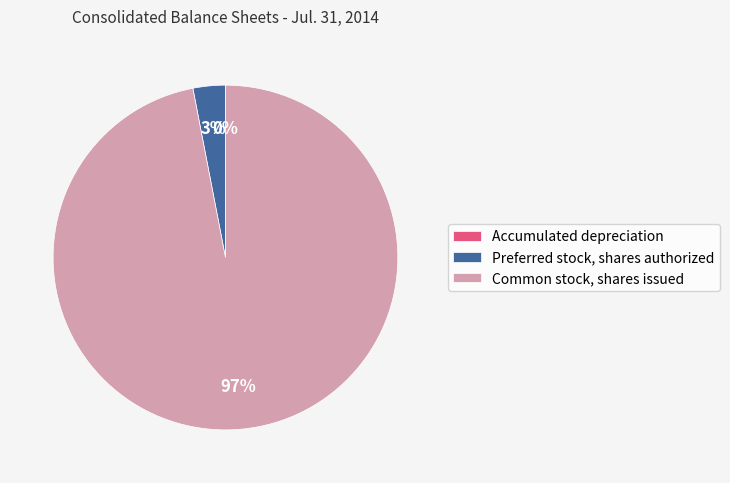

Is the sum of Preferred stock, shares authorized and Common stock, shares issued greater than half?

Yes